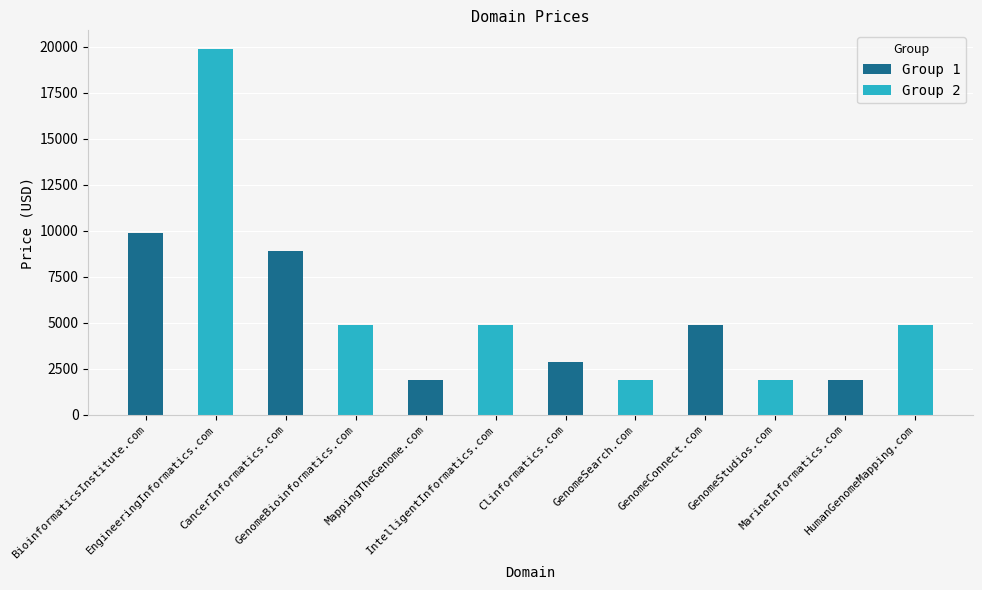

What position from the left is CancerInformatics.com?

2